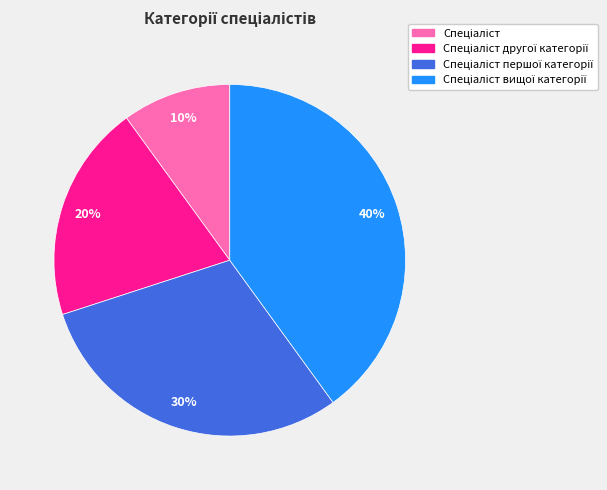

To the nearest percent, what is the difference between the largest and smallest slice percentages?

30%